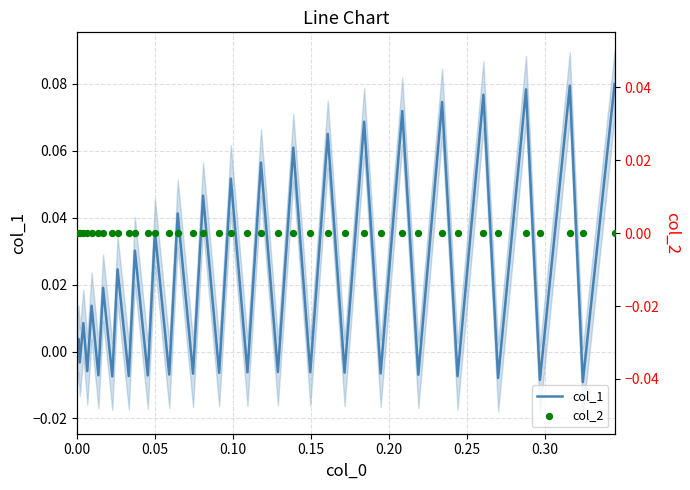

At how many categories does at least one series exceed 0?

20